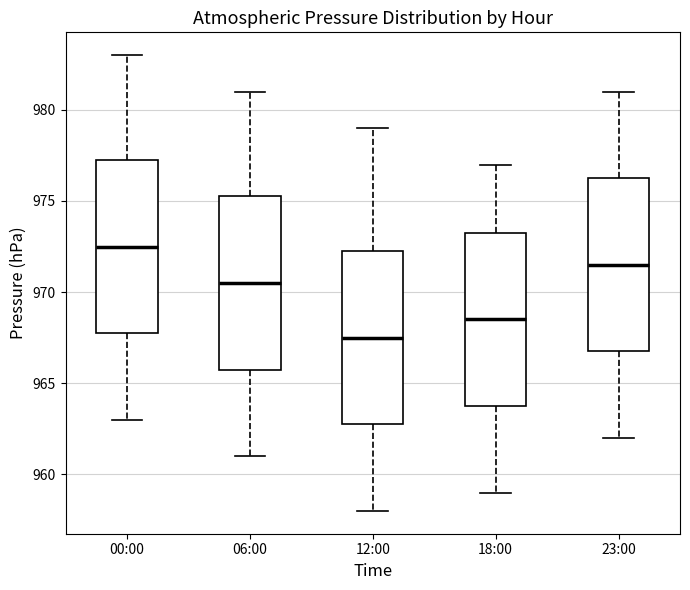

Which box has the highest median line?

00:00